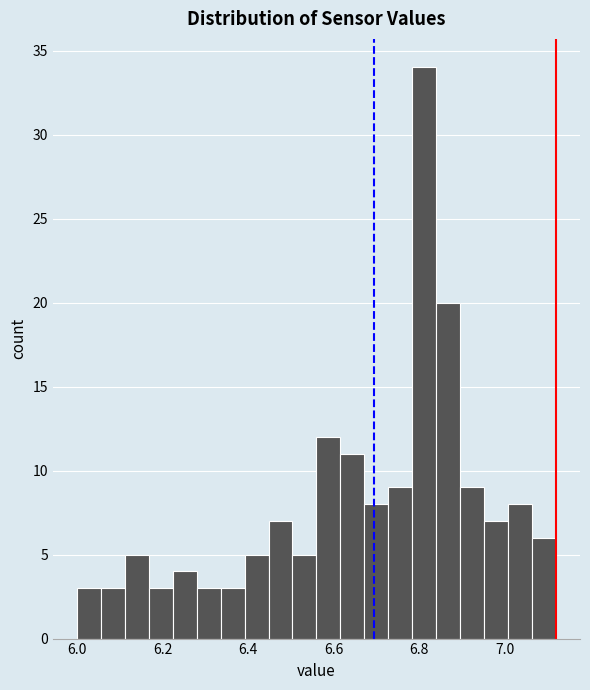

Read against the x-axis, roughly where is the centre of the tallest bar?

6.82